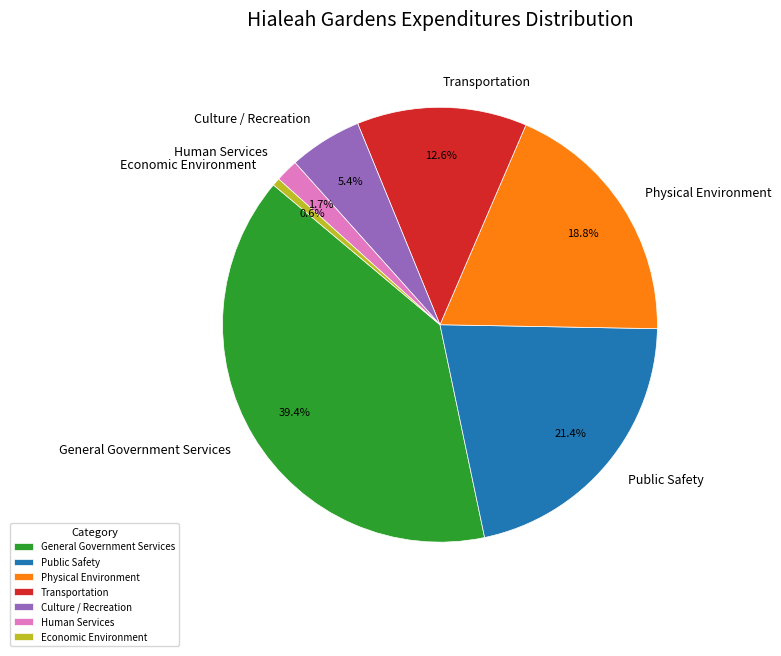

Rank the categories by value from lowest to highest.

Economic Environment, Human Services, Culture / Recreation, Transportation, Physical Environment, Public Safety, General Government Services